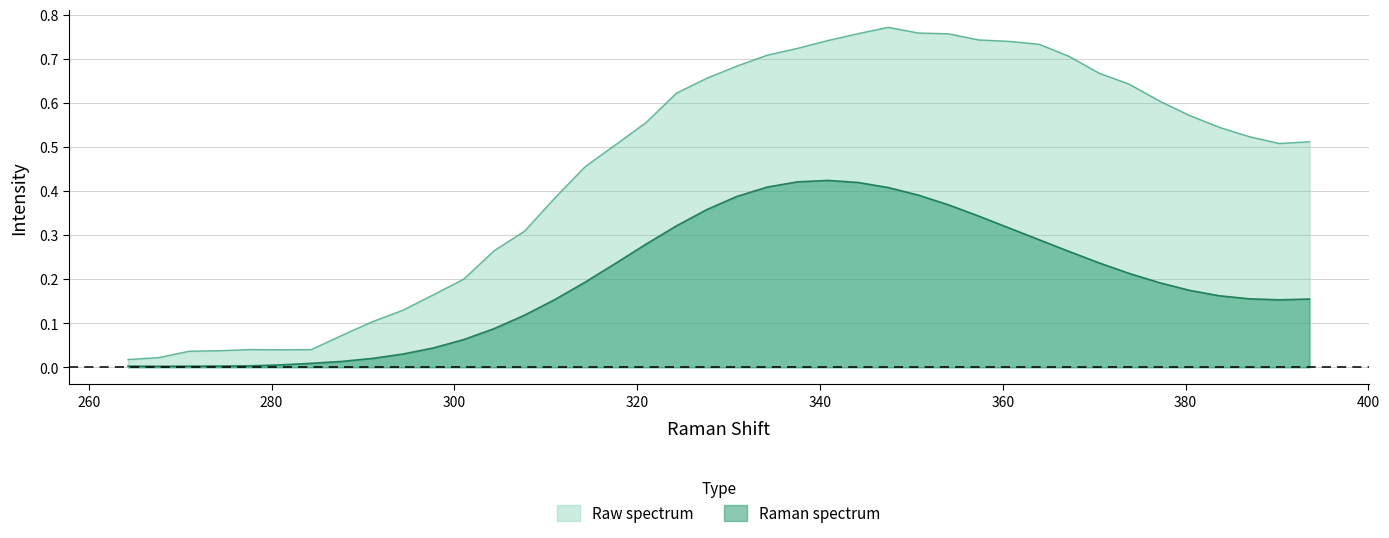

What is the difference between the maximum and second lowest values in the raman series?

0.4